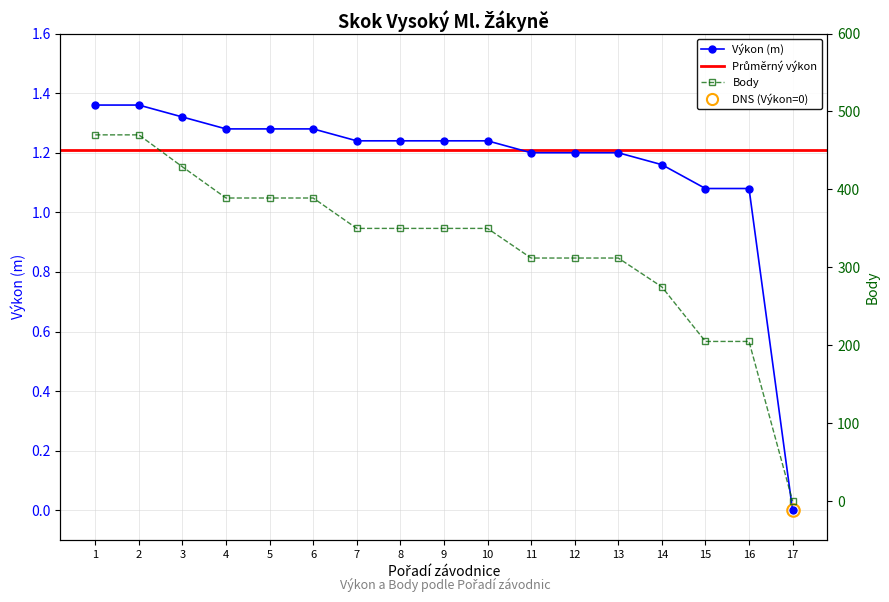

Is it true that Body equals 389.0 at 6?

True